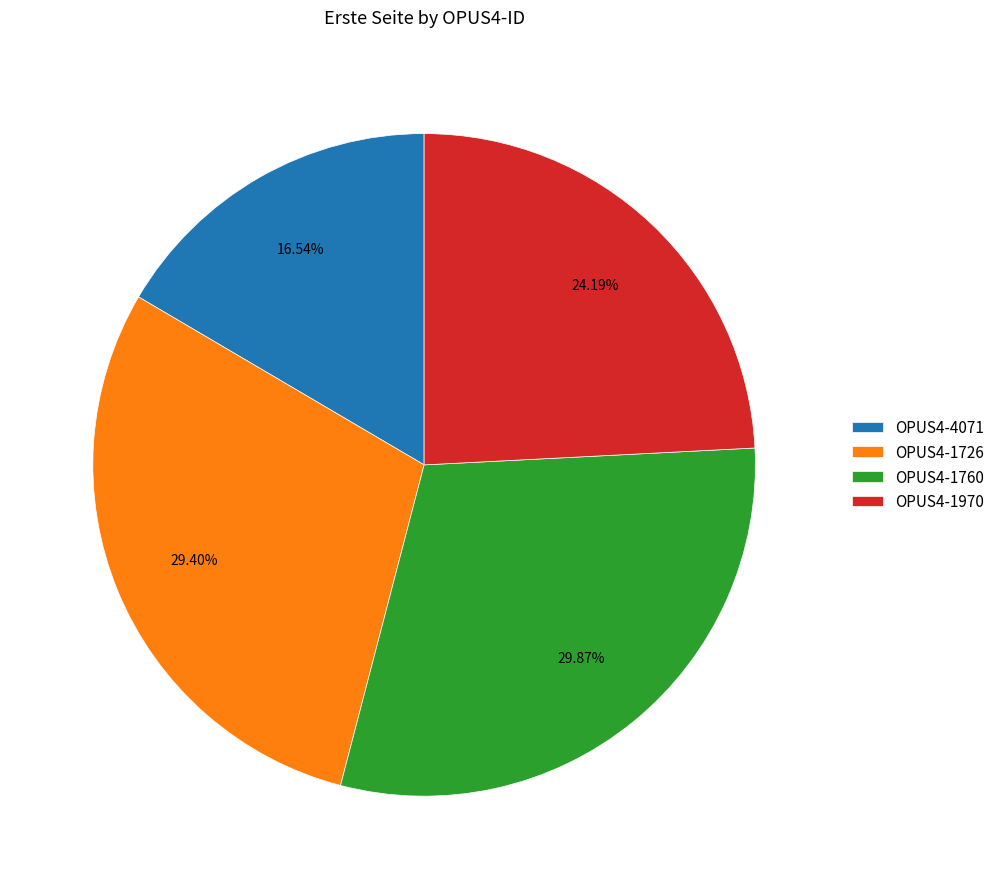

Count the number of slices in the pie.

4